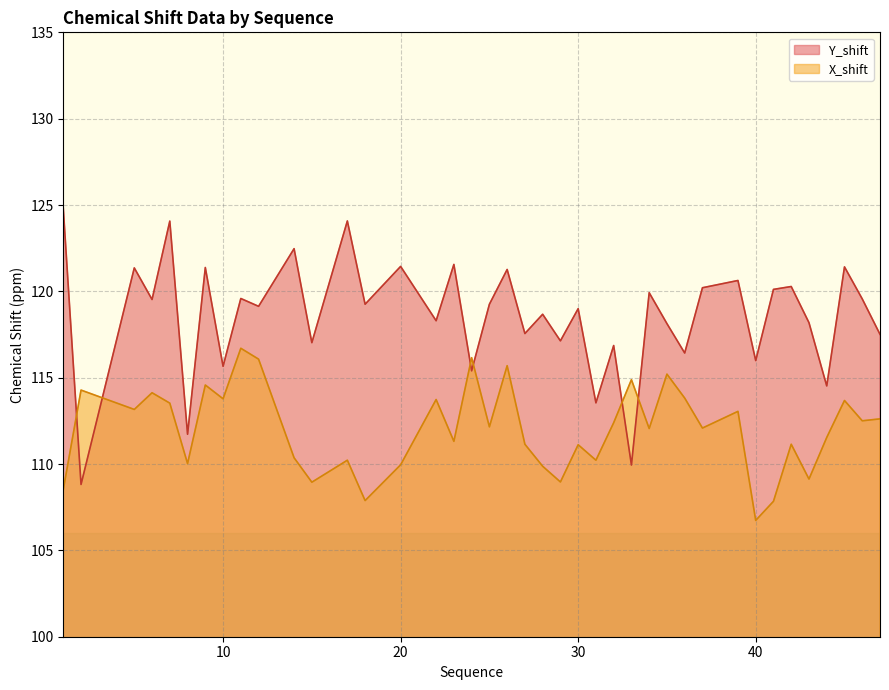

At 20, list the series in order from smallest to largest.

X_shift, Y_shift